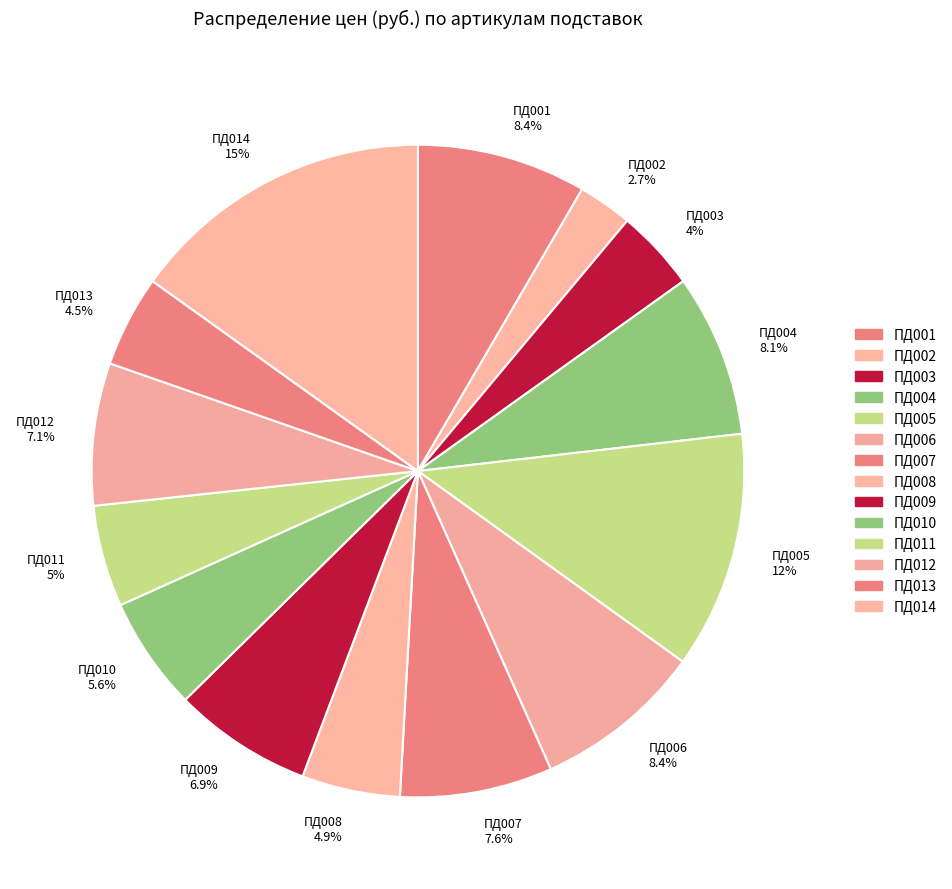

Which category has the smallest portion of the pie?

ПД002